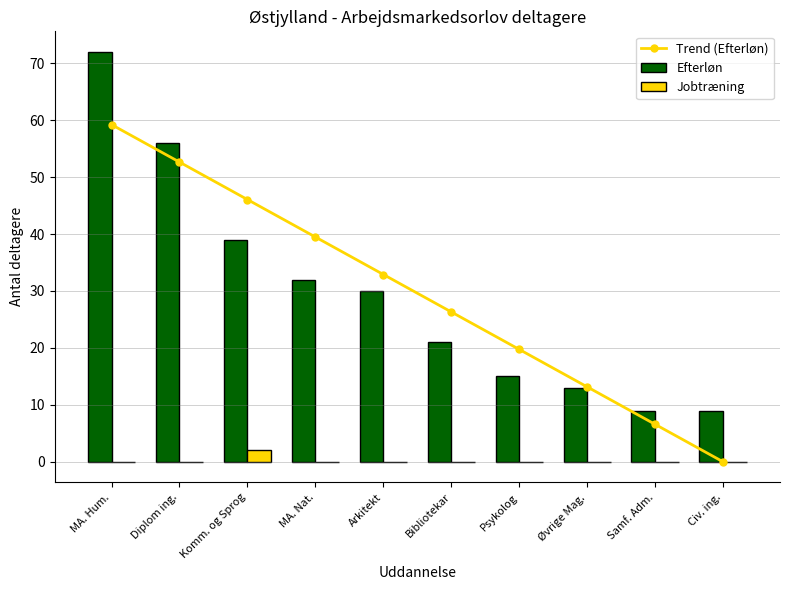

At which label is Jobtræning closest to 1?

MA. Hum.